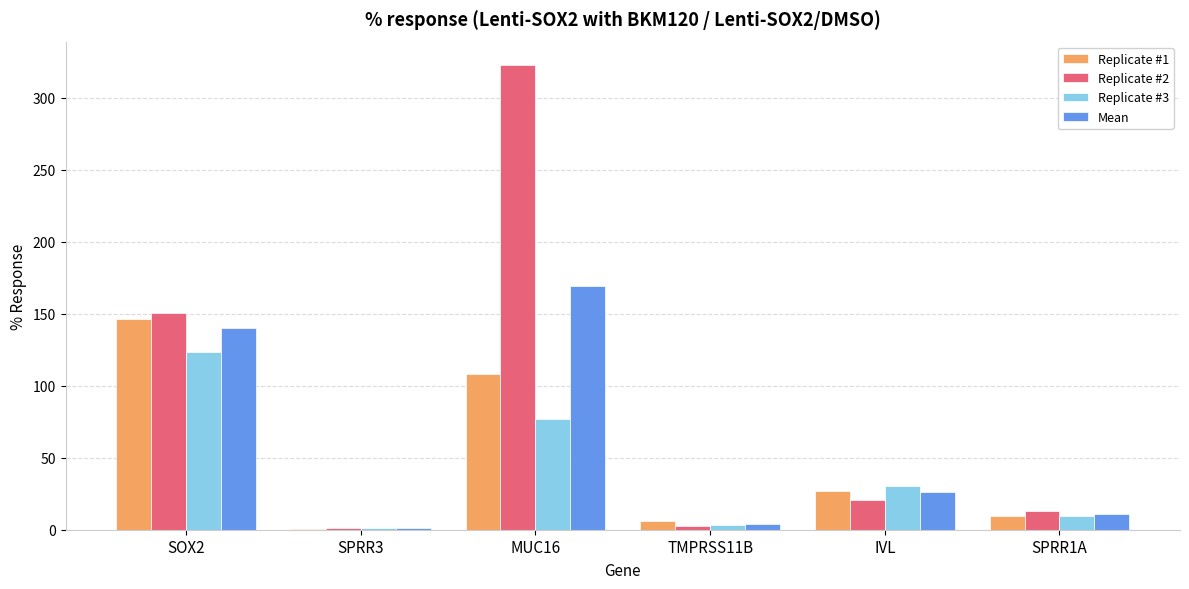

How many groups of bars are there?

6